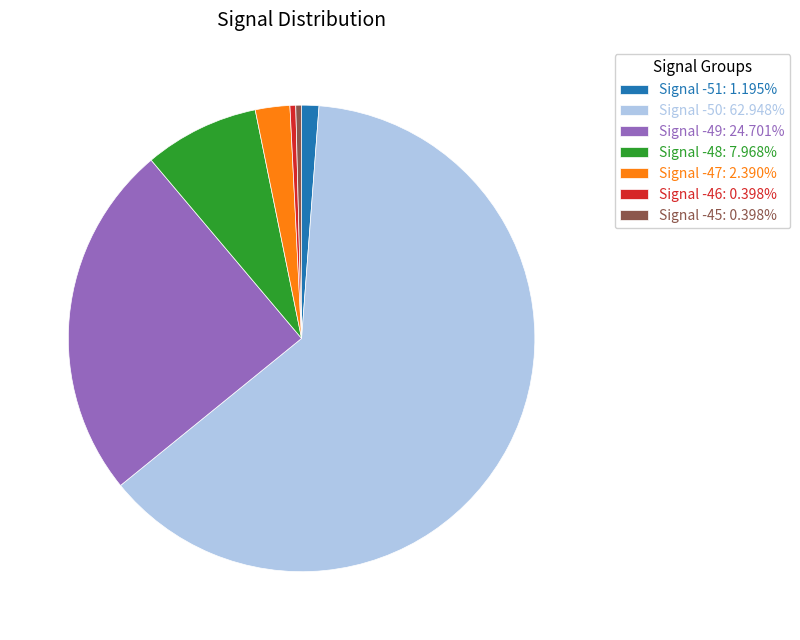

True or false: Signal -46 accounts for 12% of the total.

False